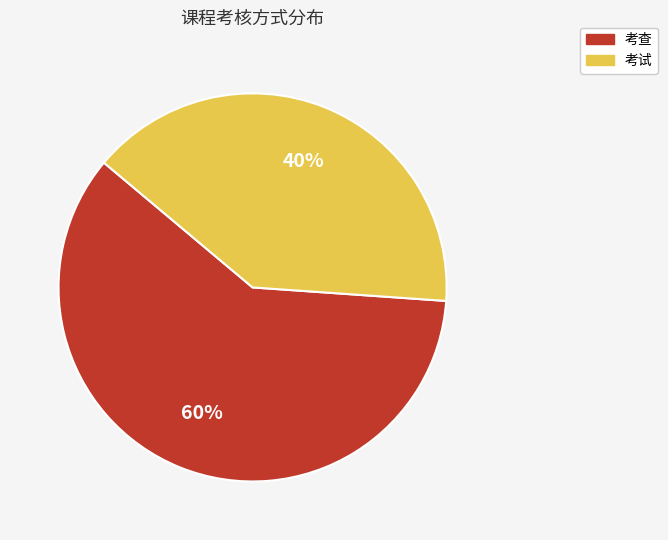

Which slice is the smallest?

考试